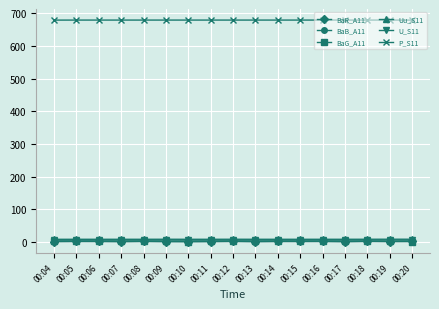

What is the value of the Uu_S11 point at the 1st from the left?

7.7